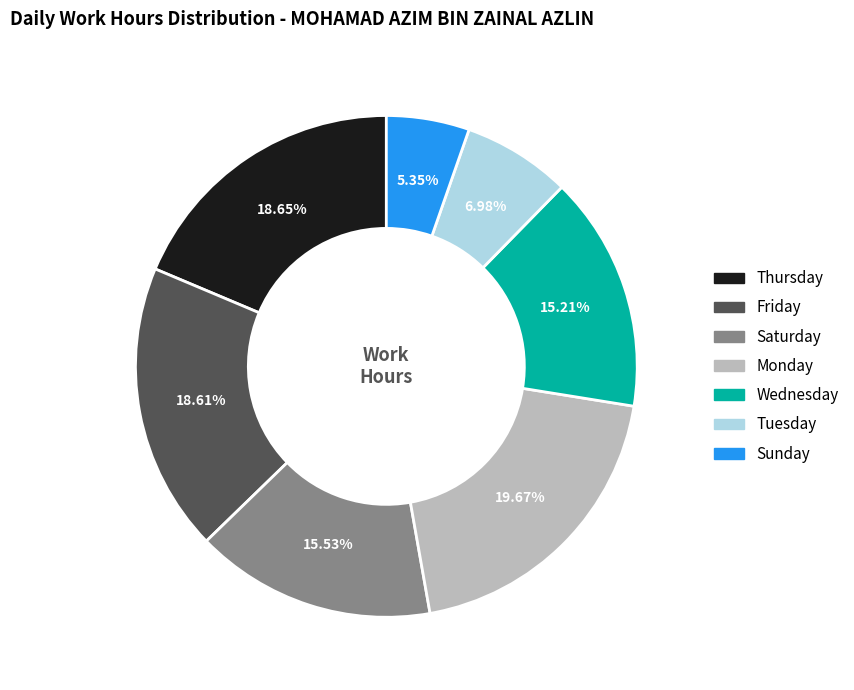

Is there a majority slice in this chart?

No